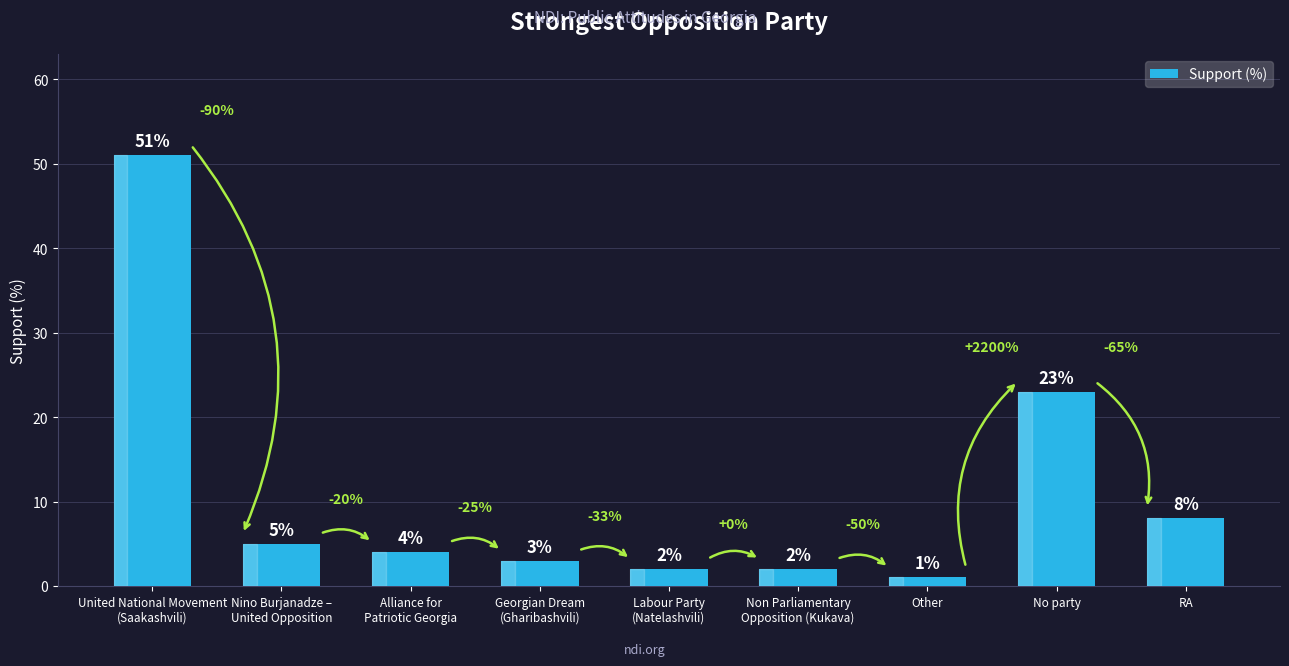

Count the number of data series in this chart.

1